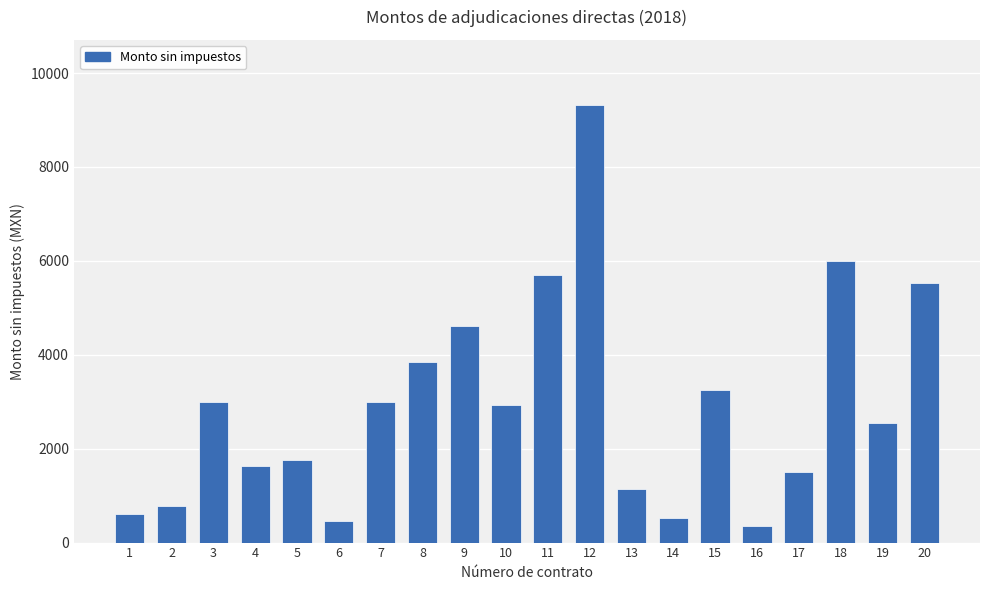

What is the maximum value shown in the chart?

9310.4